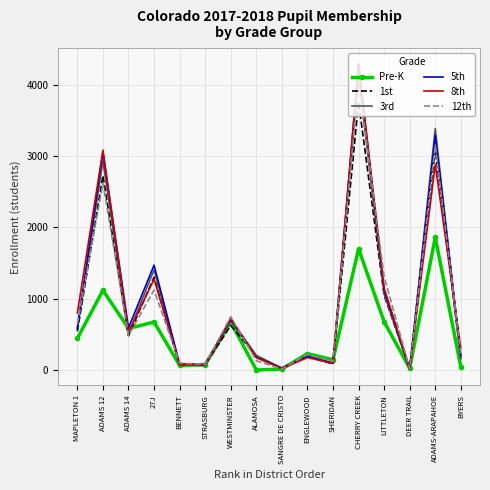

Where does the 12th series first go above 484?

MAPLETON 1